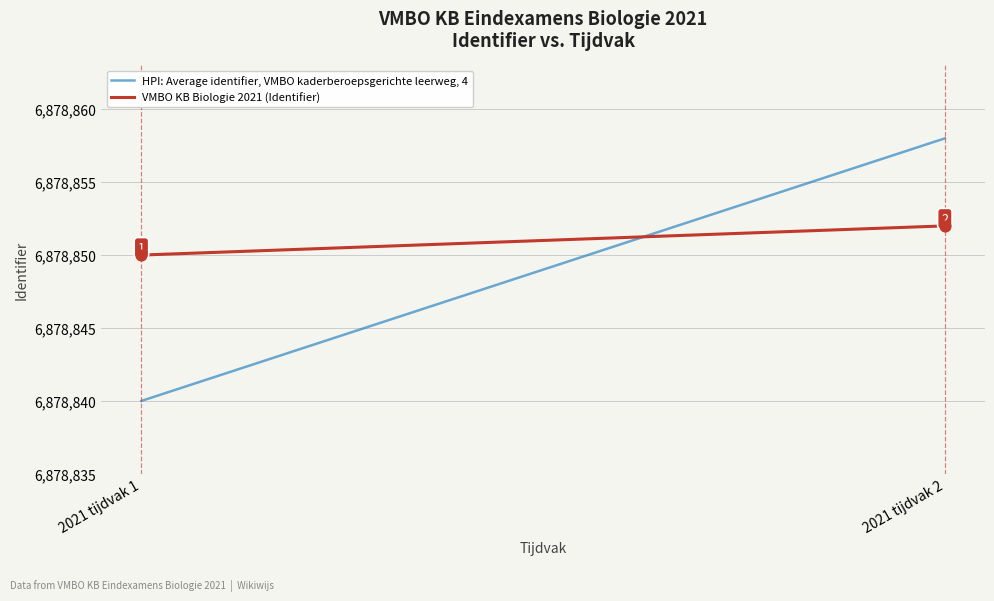

Which series has the largest total across all categories?

VMBO KB Biologie 2021 (Identifier)